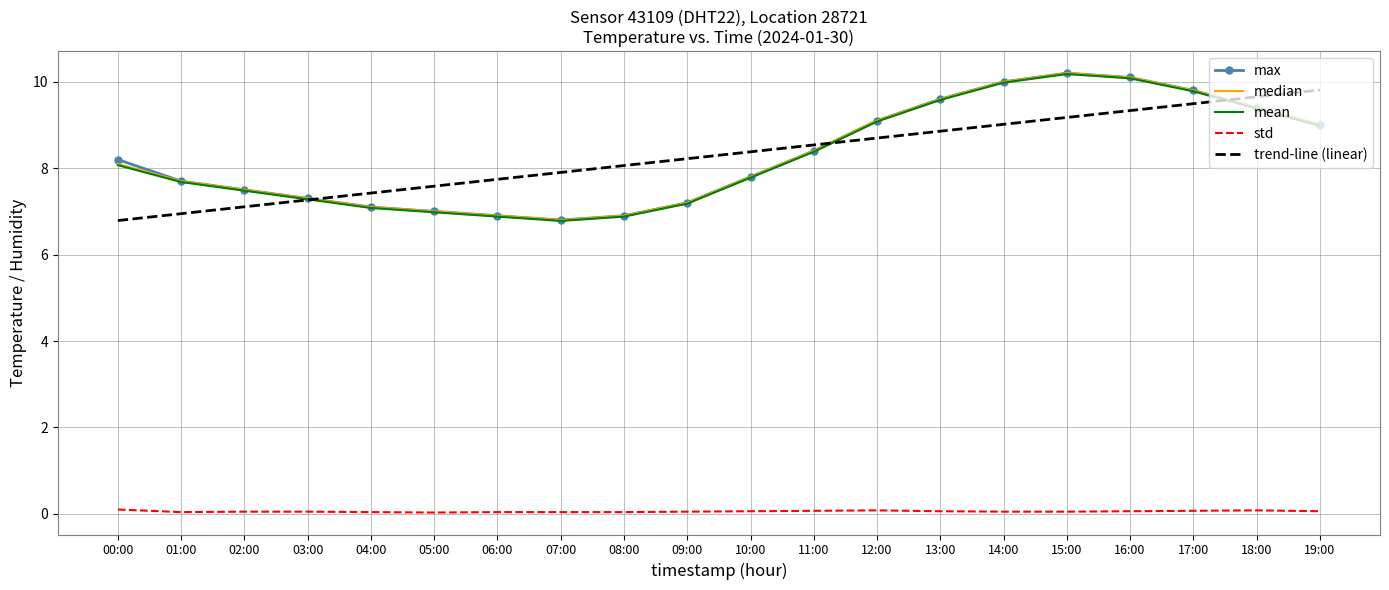

At how many categories does at least one series exceed 9?

8